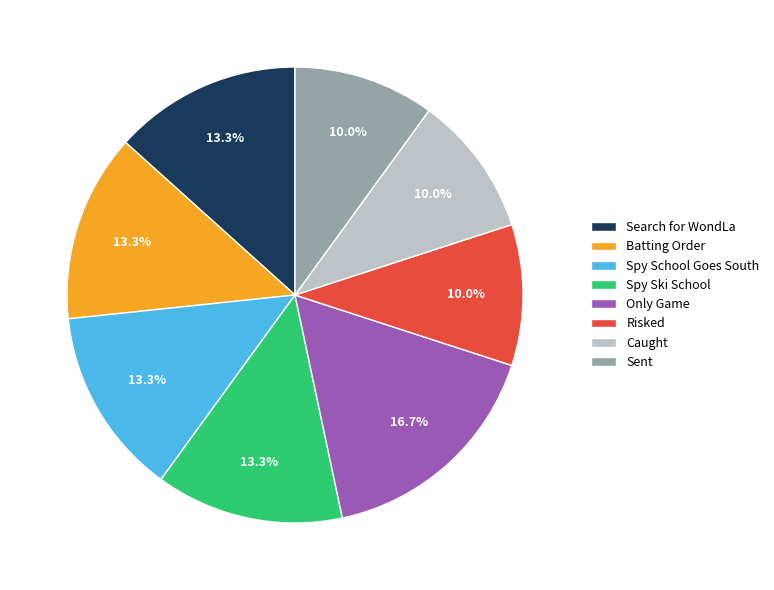

What percentage is the Sent slice, to the nearest percent?

10%